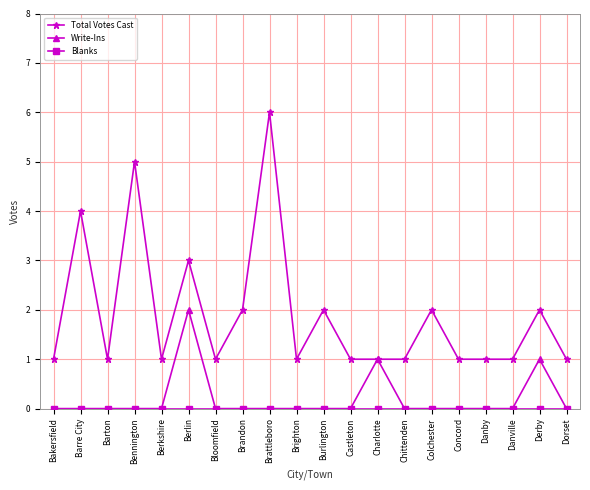

How many distinct data groups are displayed?

3